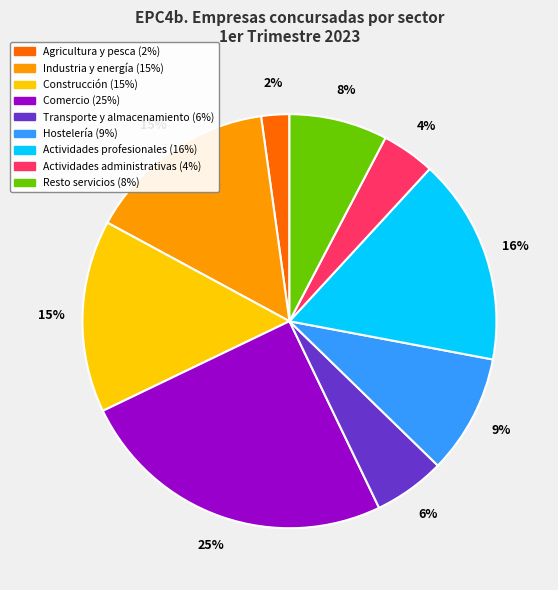

Is there a majority slice in this chart?

No